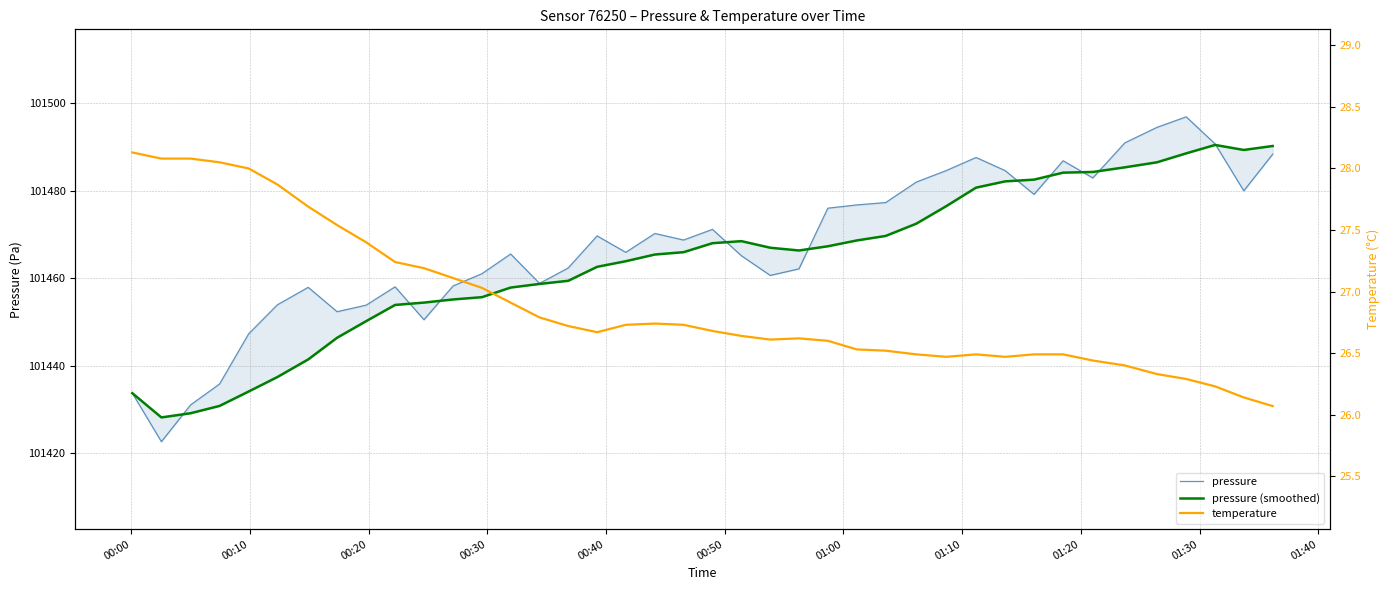

What is the maximum value for temperature?

28.1